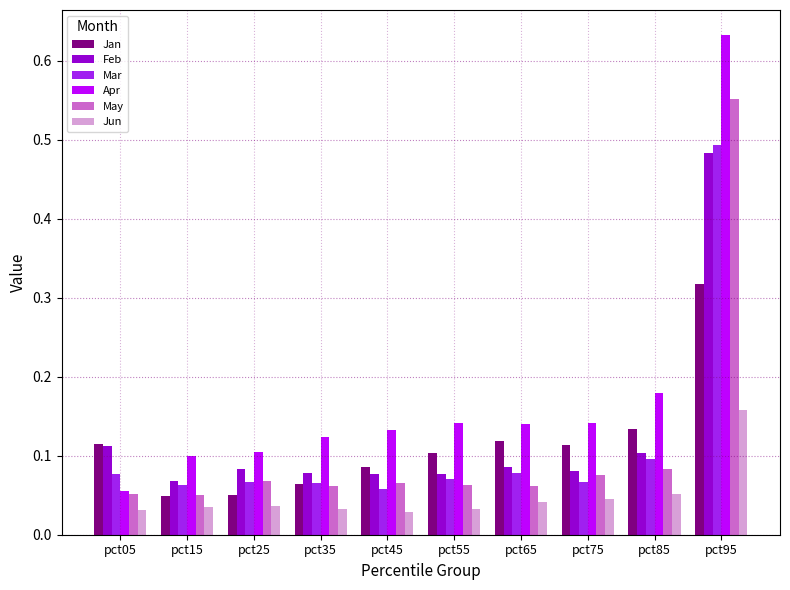

Which category has the highest value across all series?

pct95